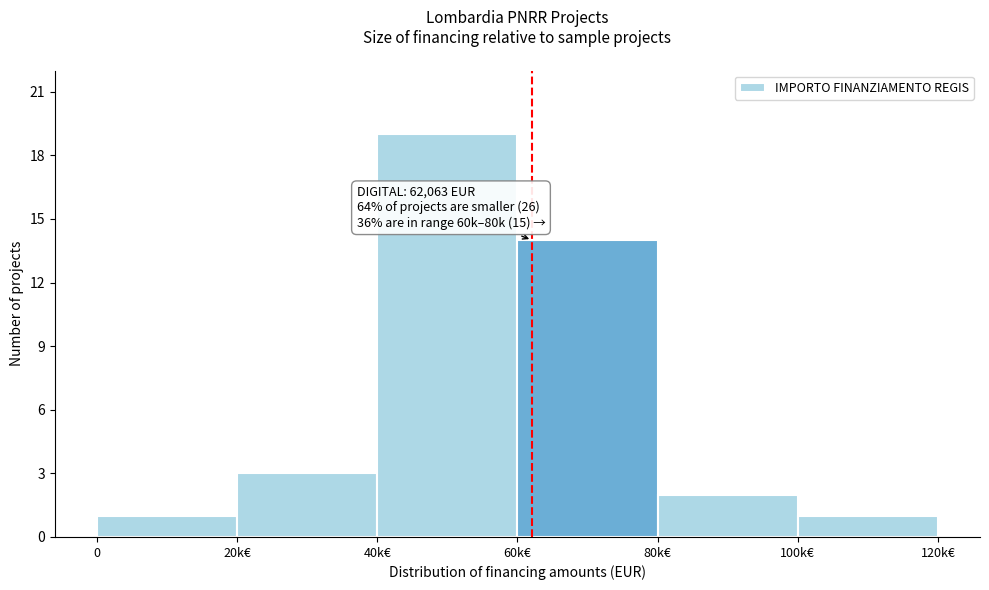

Reading left to right, list all the values displayed in this chart.

0=1	20k€=3	40k€=19	60k€=14	80k€=2	100k€=1